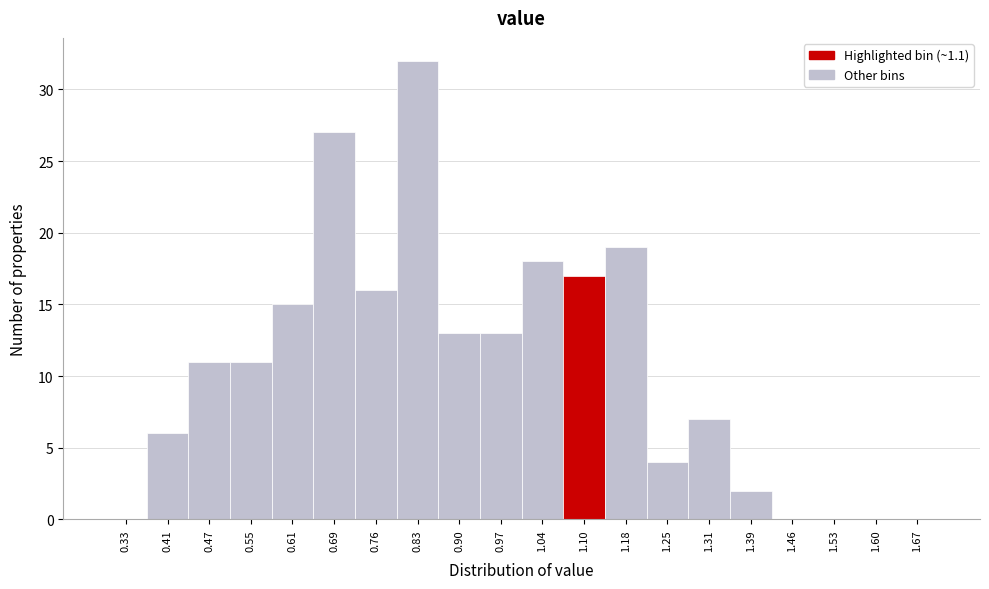

Reading left to right, list every bar in this chart as the range it spans on the x-axis followed by its height. The values are not printed on the chart, so give them approximately, as read against the axis.

0.30 to 0.37: 0
0.37 to 0.44: 6
0.44 to 0.51: 11
0.51 to 0.58: 11
0.58 to 0.65: 15
0.65 to 0.72: 27
0.72 to 0.79: 16
0.79 to 0.86: 32
0.86 to 0.93: 13
0.93 to 1.00: 13
1.00 to 1.07: 18
1.07 to 1.14: 17
1.14 to 1.21: 19
1.21 to 1.28: 4
1.28 to 1.35: 7
1.35 to 1.42: 2
1.42 to 1.49: 0
1.49 to 1.56: 0
1.56 to 1.63: 0
1.63 to 1.70: 0